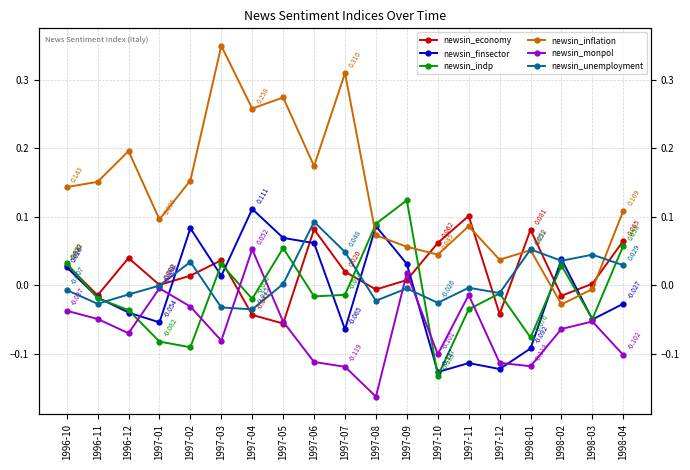

Which series changed the most between 1996-12 and 1997-11?

newsin_inflation